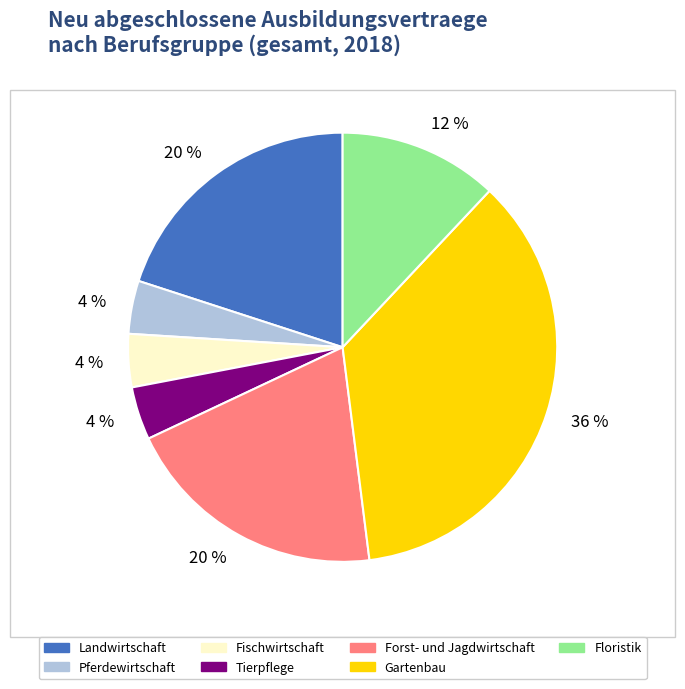

Does any single category account for the majority?

No